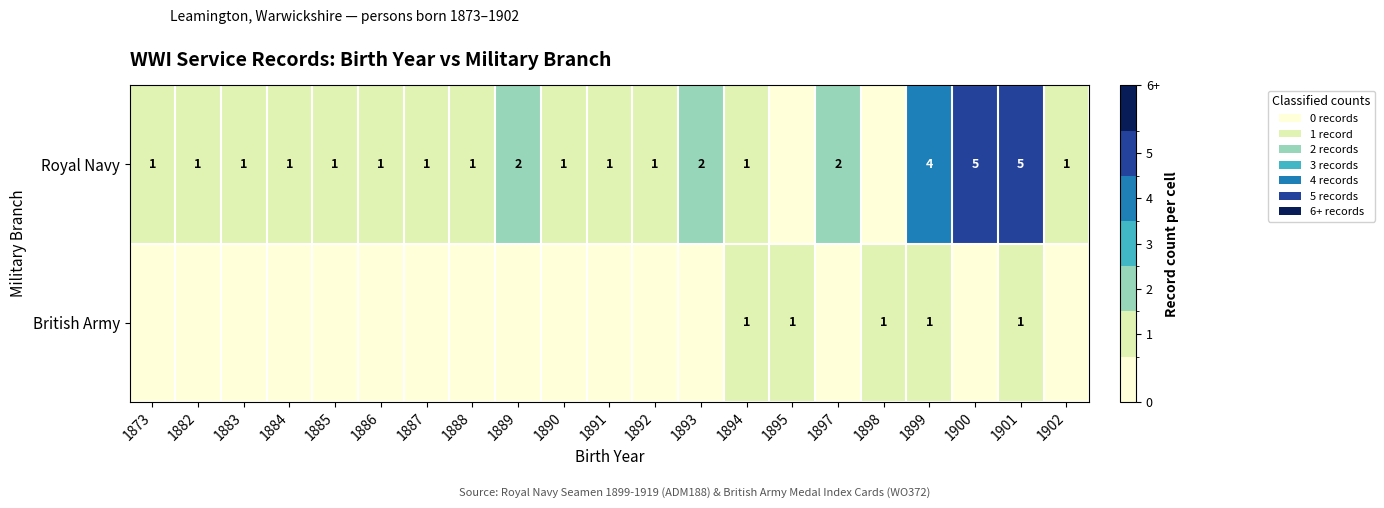

Is it true that Royal Navy equals 1 at 1894?

True